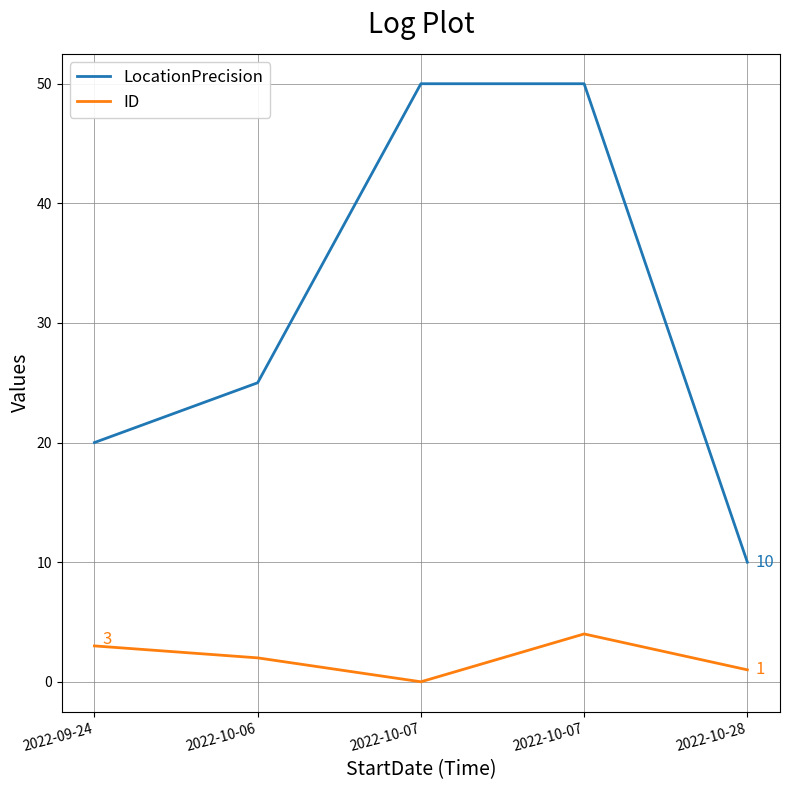

What is the difference between the ID values at 2022-09-24 and 2022-10-28?

2